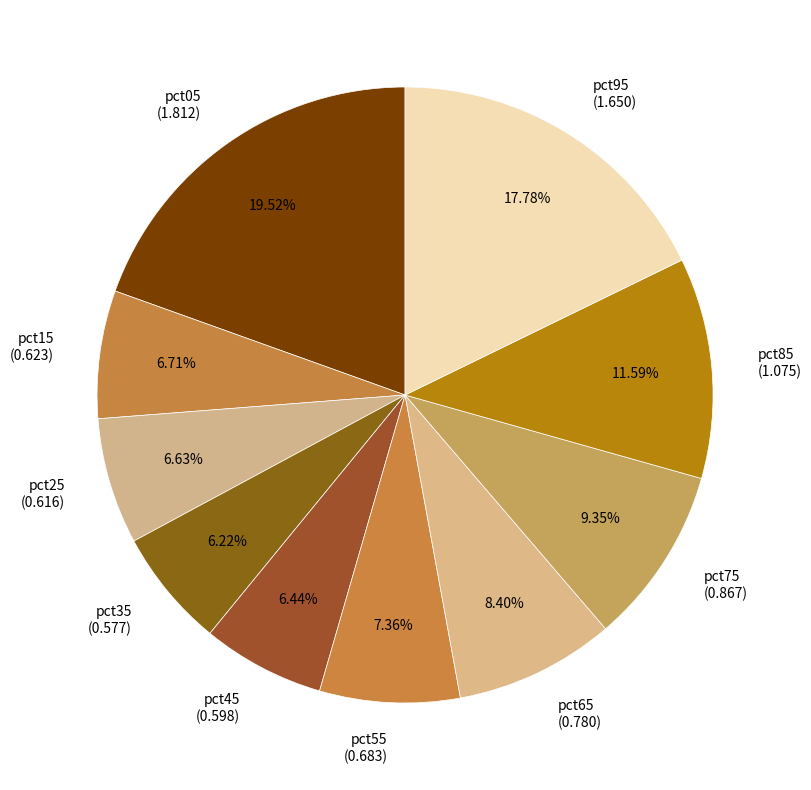

To the nearest percent, what is the average slice percentage?

10%